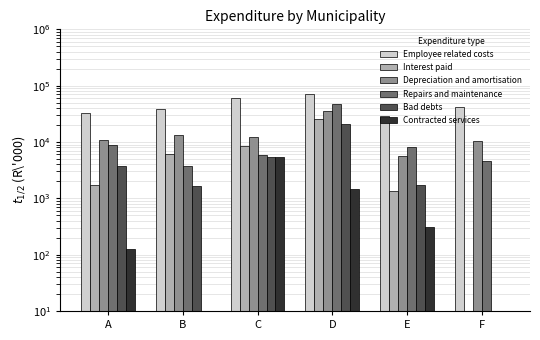

Read the Bad debts value at D, to the nearest 10.

20460